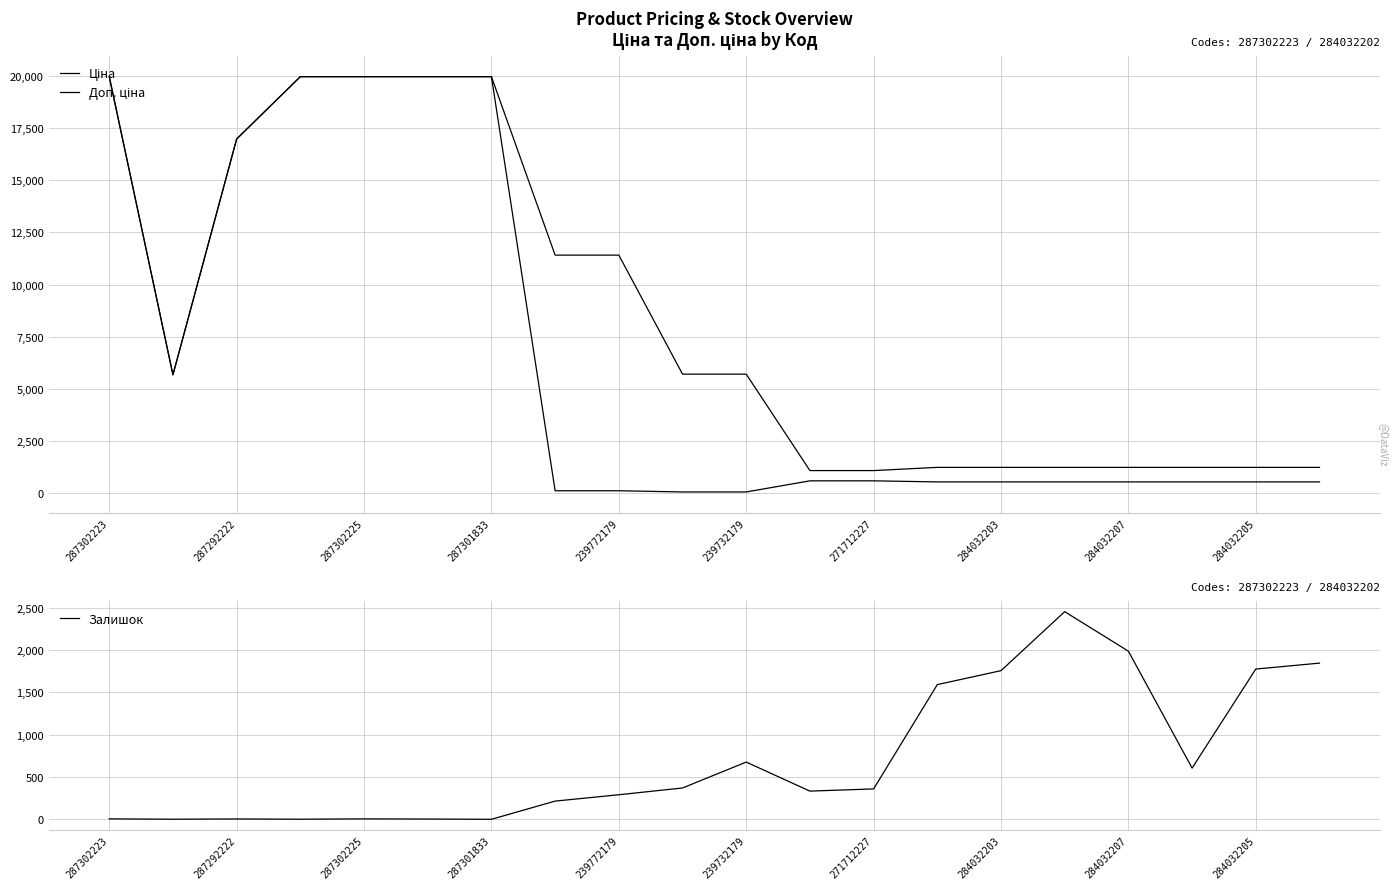

How many data points in Залишок are less than 359?

10